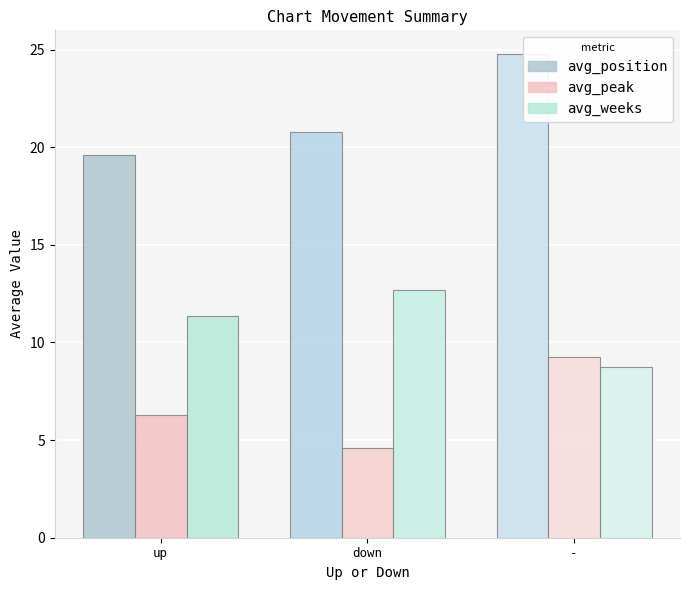

Read the avg_peak value at down.

4.6